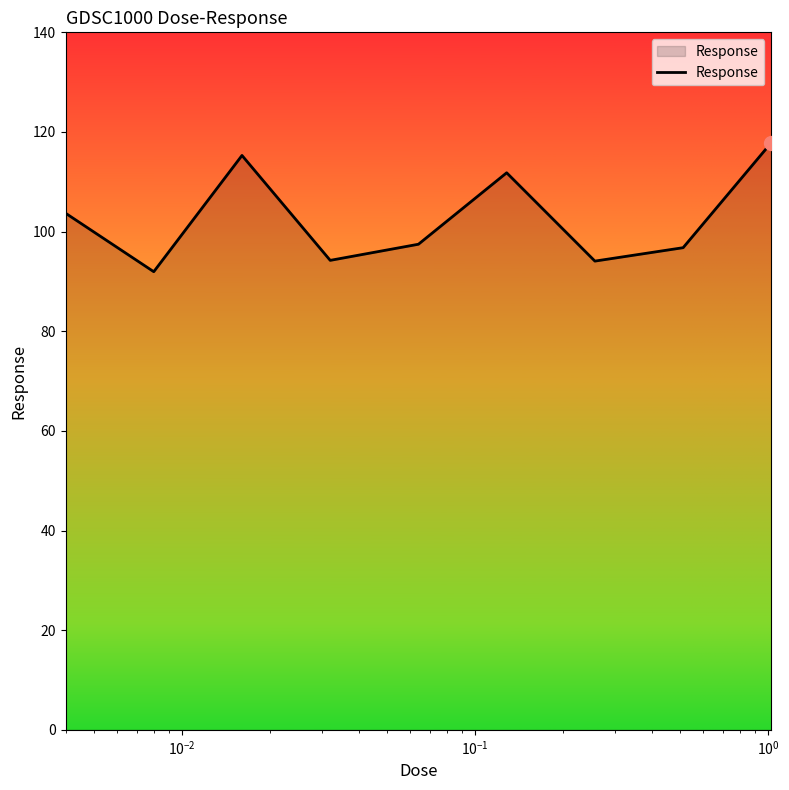

What is the average value?

102.6